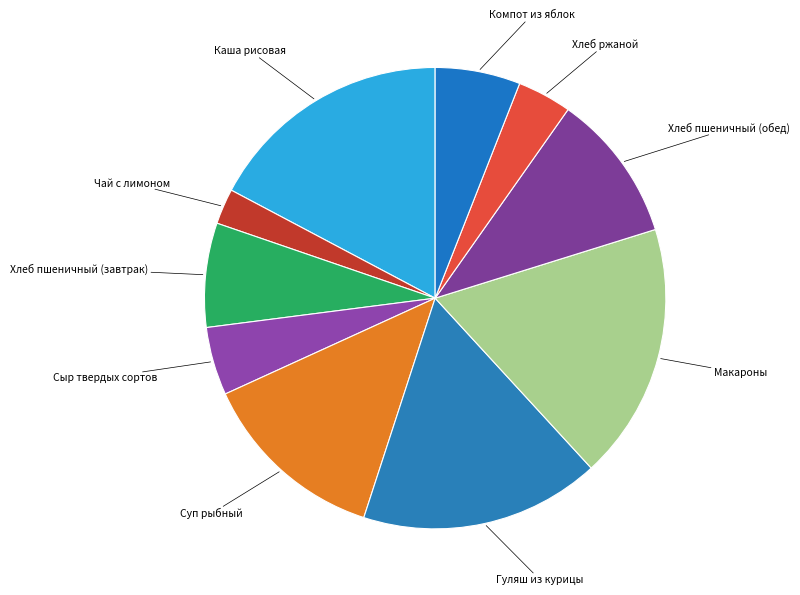

Is there any slice that represents more than half of the pie?

No